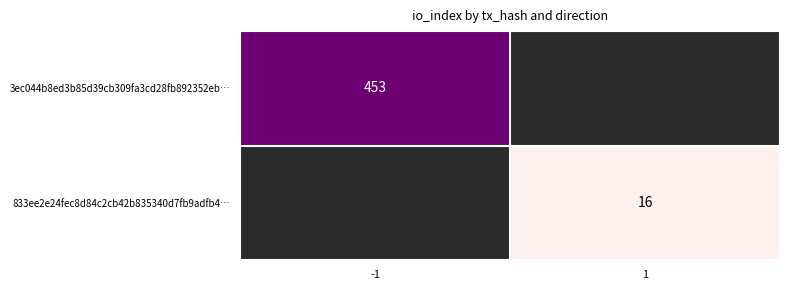

The value of 3ec044b8ed3b85d39cb309fa3cd28fb892352eb… at -1 is 453. True or false?

True